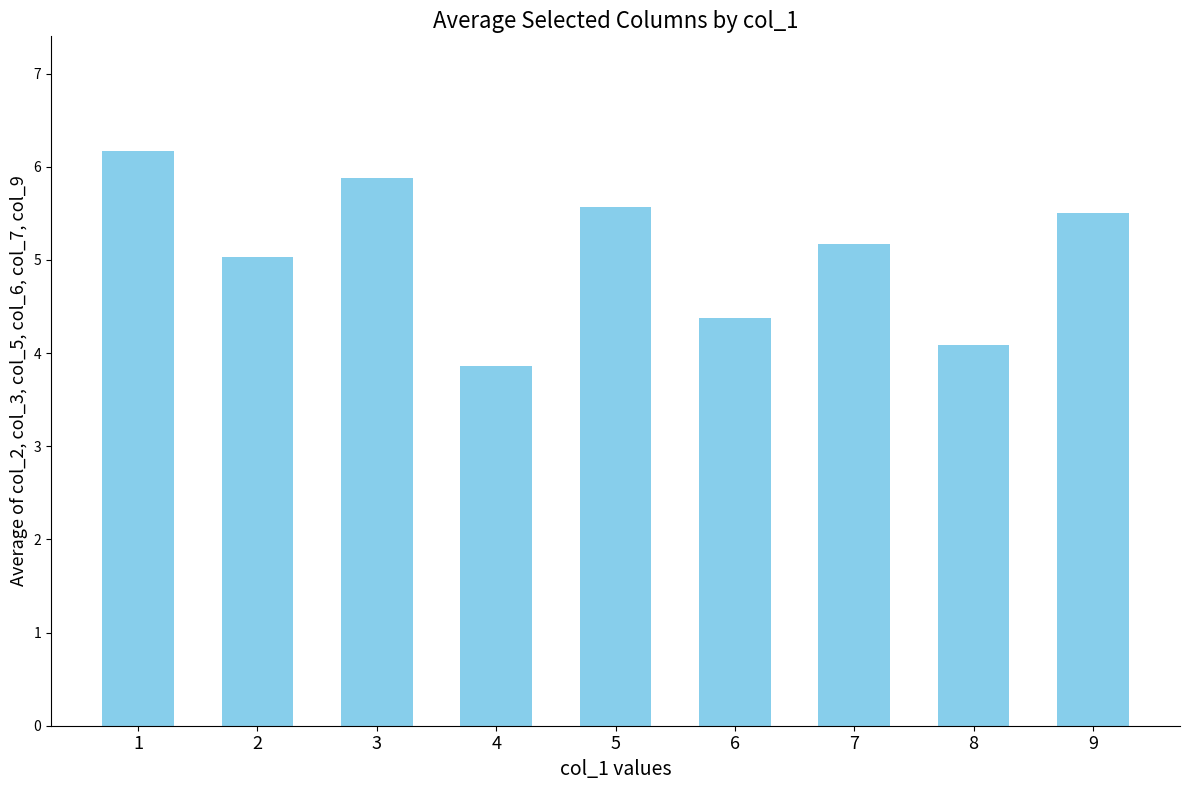

What is the minimum value shown in the chart?

3.9